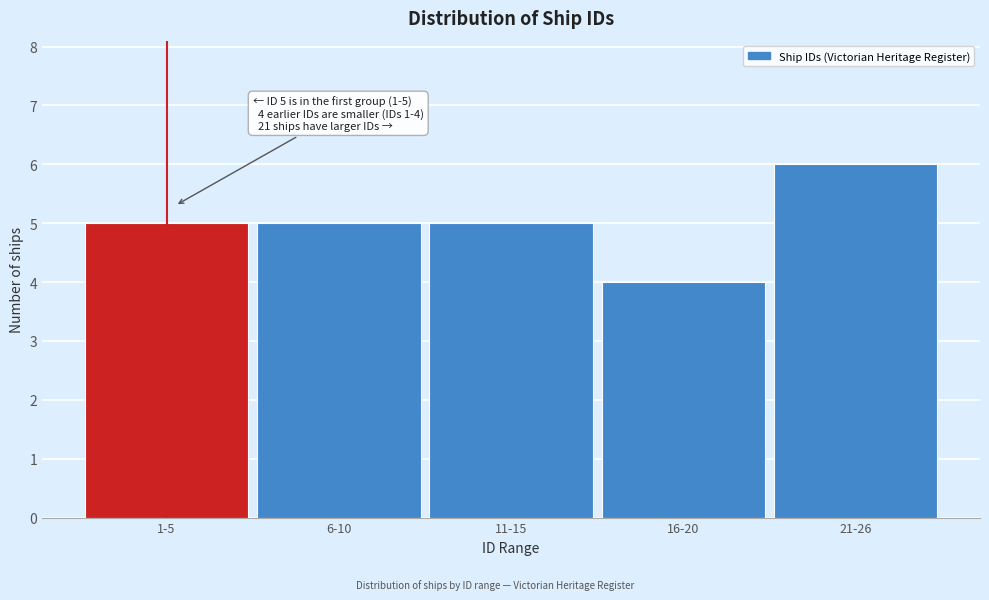

Reading right to left, extract all data points from this chart.

21-26=6	16-20=4	11-15=5	6-10=5	1-5=5